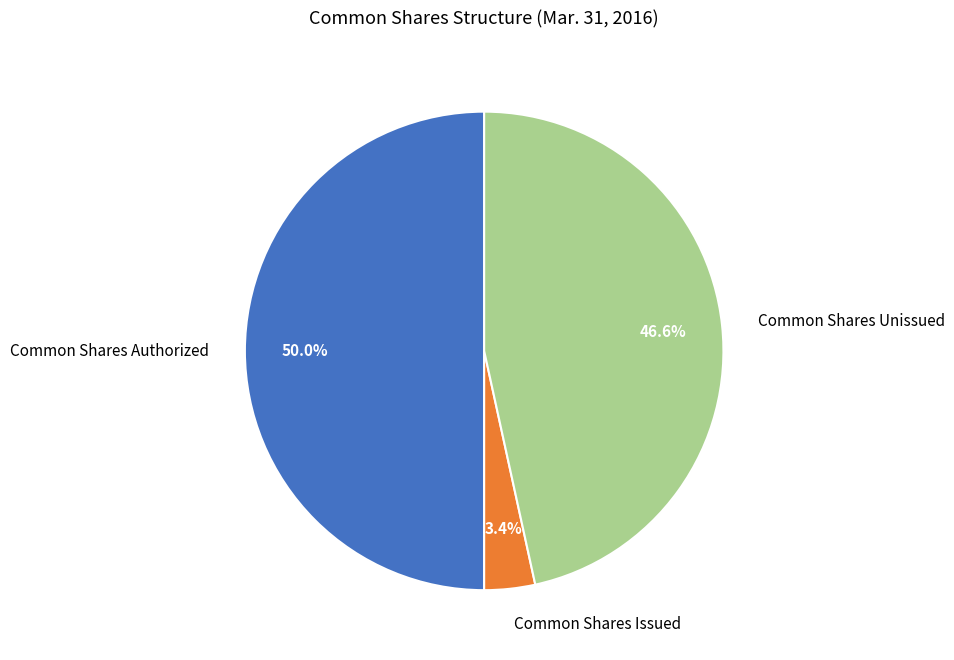

What is the total percentage of Common Shares Authorized and Common Shares Unissued?

96.6%